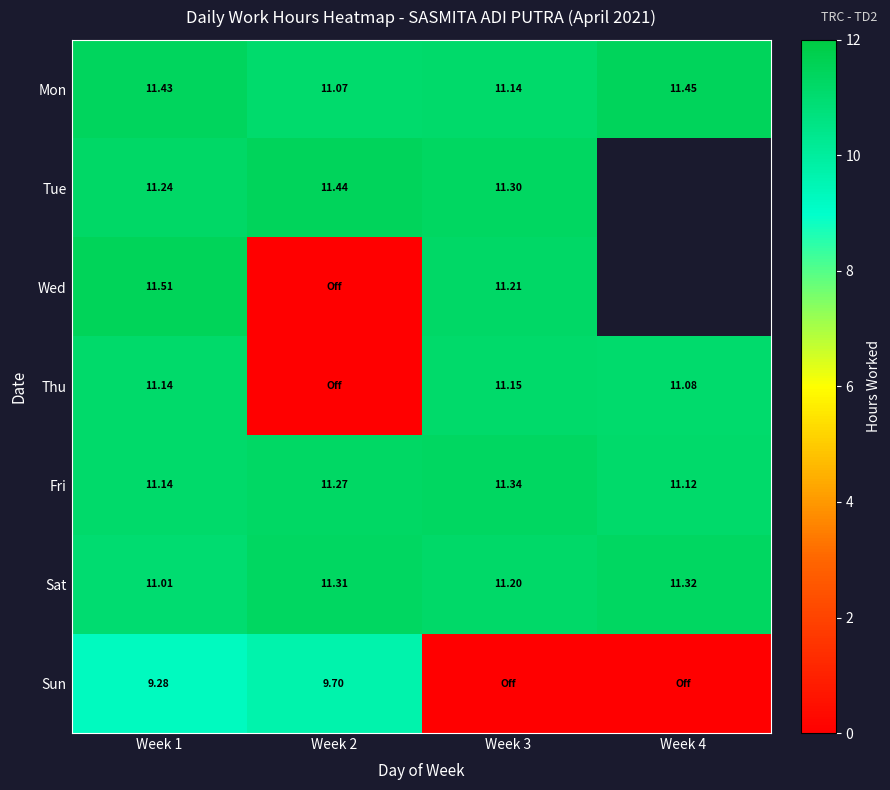

What is the approximate value of Sat at Week 4?

11.3